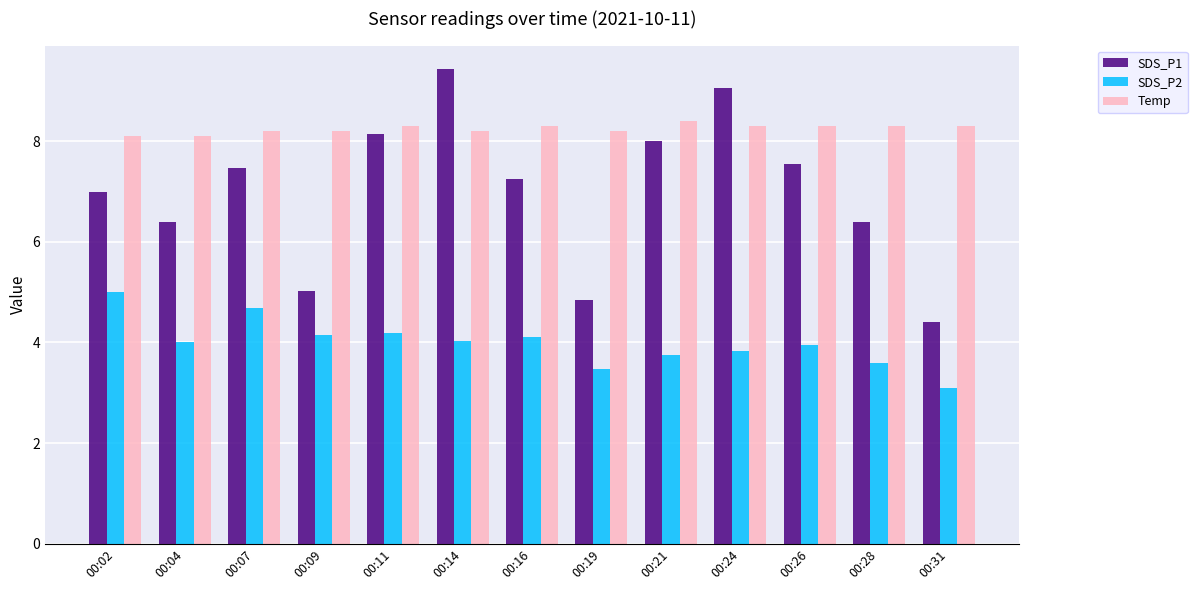

What is the approximate value of SDS_P2 at 00:28?

3.6